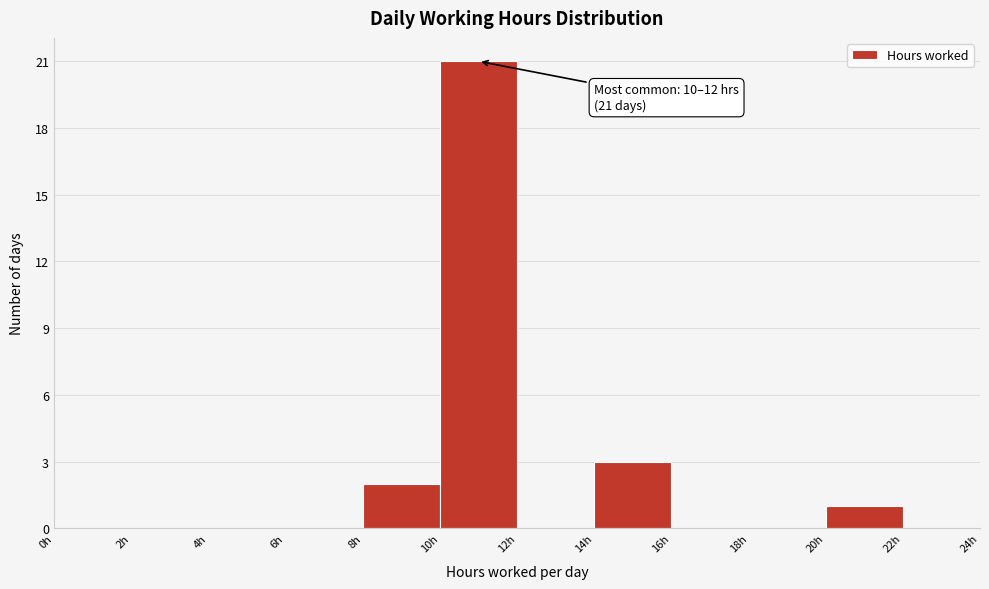

Over which range of the x-axis is the bar tallest?

10 to 12